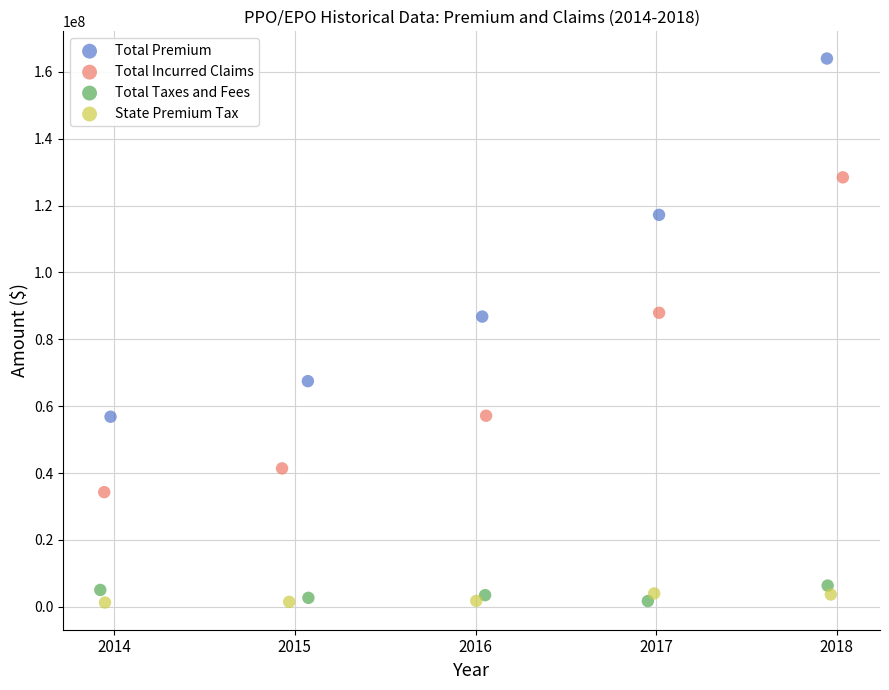

Which series contains the highest Y value?

Total Premium